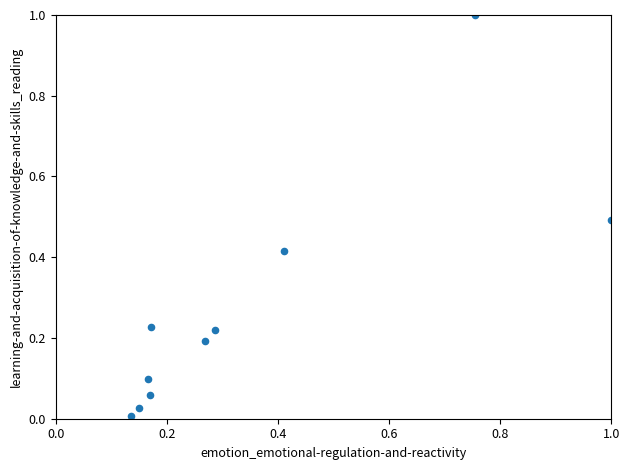

What is the range of Y values (max minus min)?

1.0